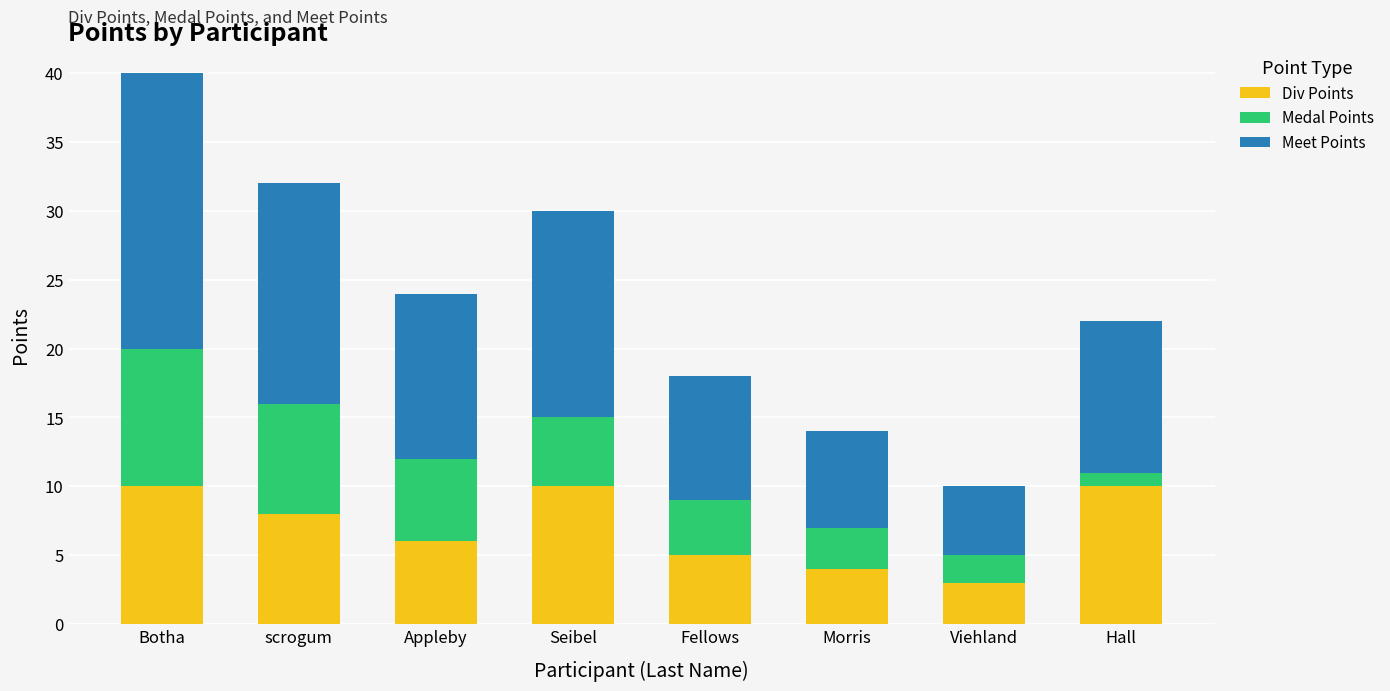

What are all the series names shown in the legend?

Div Points, Medal Points, Meet Points